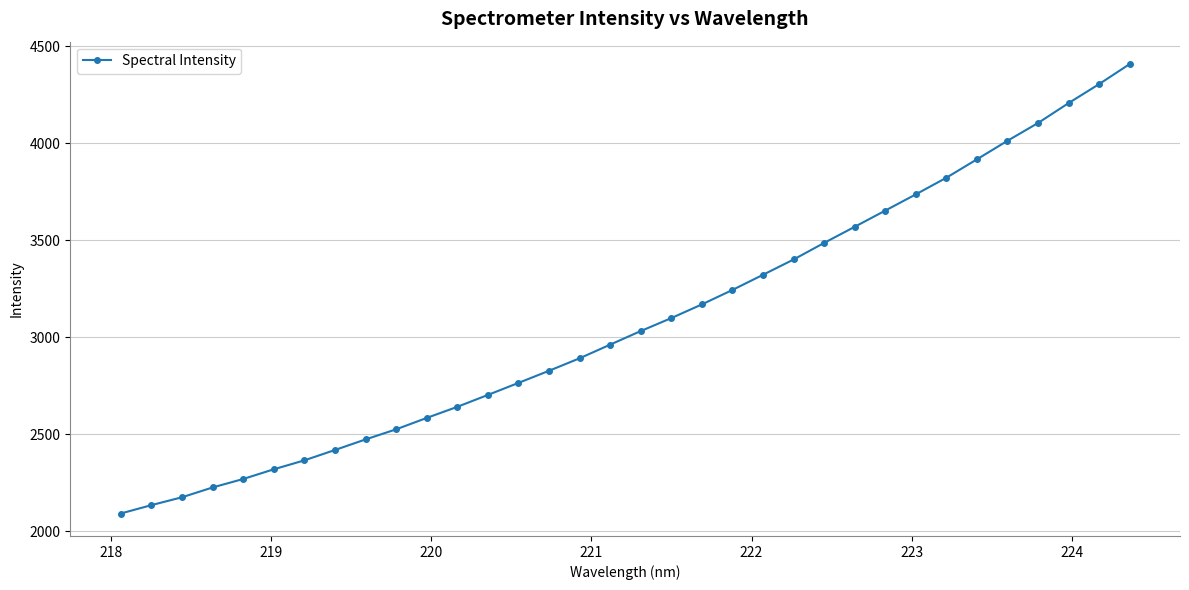

What is the value of the 5th point from the left?

2270.3